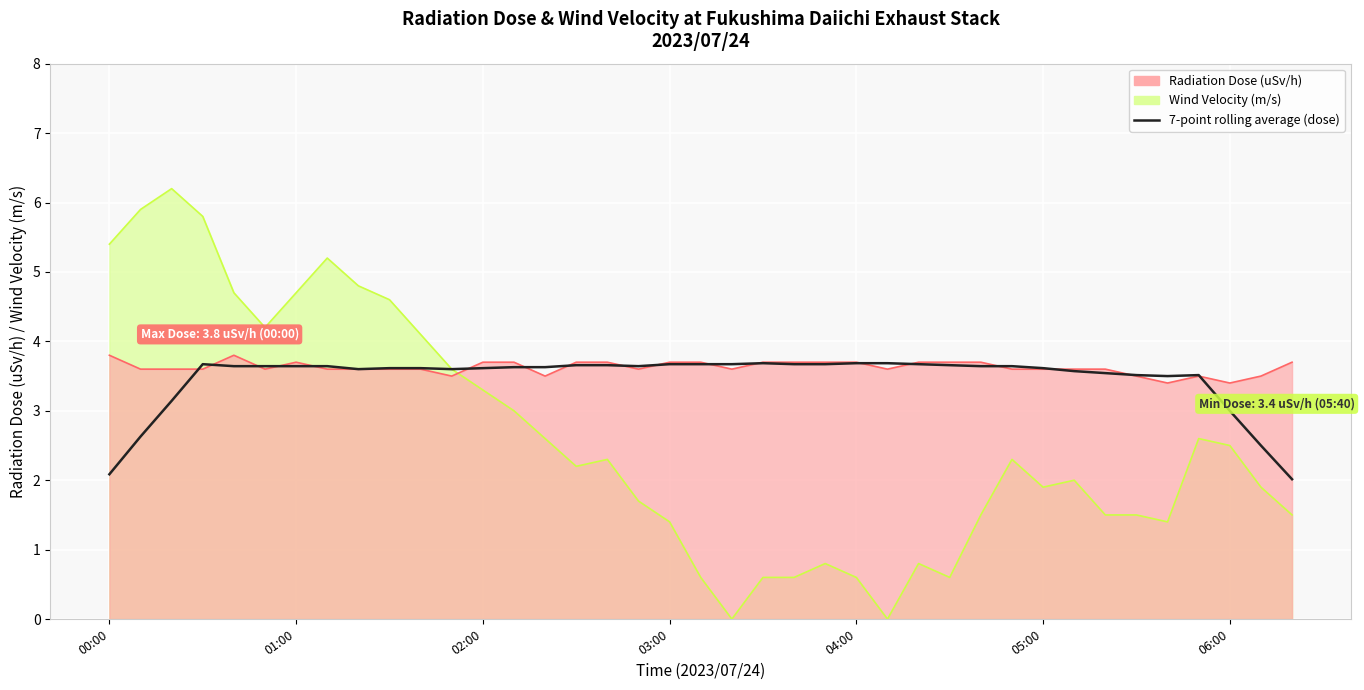

The chart shows a value of 1.7 at 20. True or false?

False